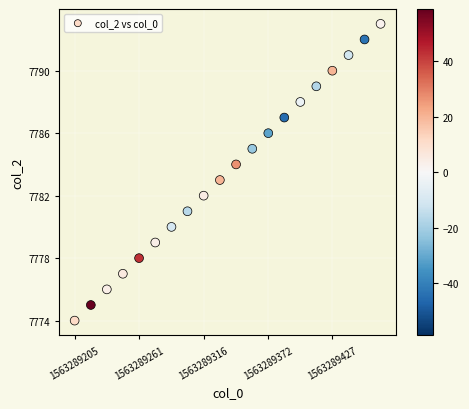

What is the range of Y values (max minus min)?

19